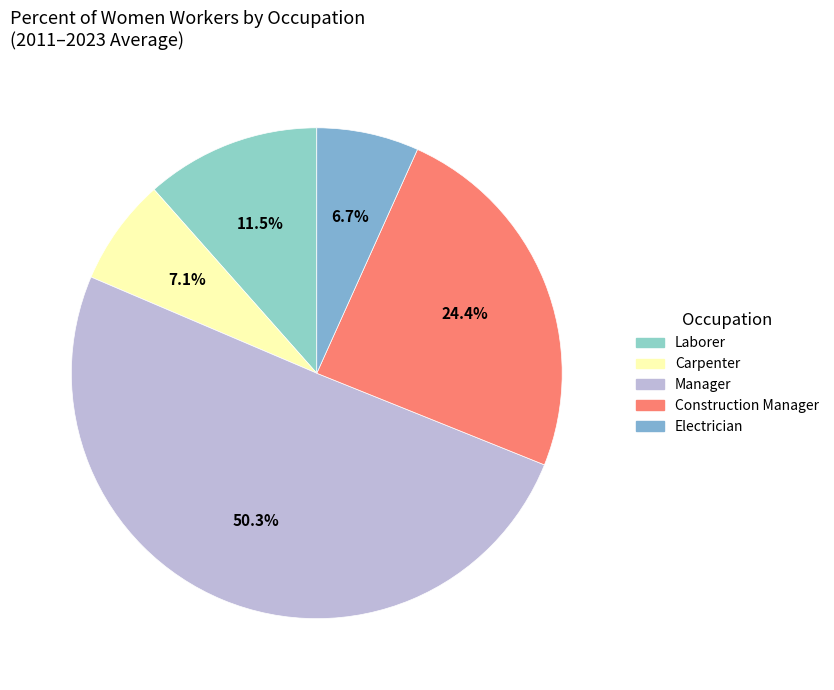

True or false: Electrician accounts for 1% of the total.

False